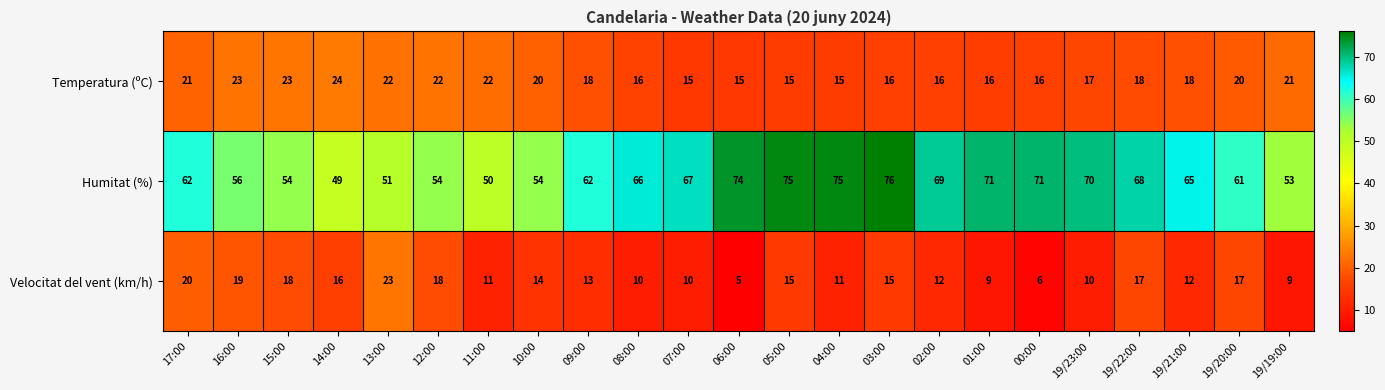

What is the sum of all Humitat (%) values?

1453